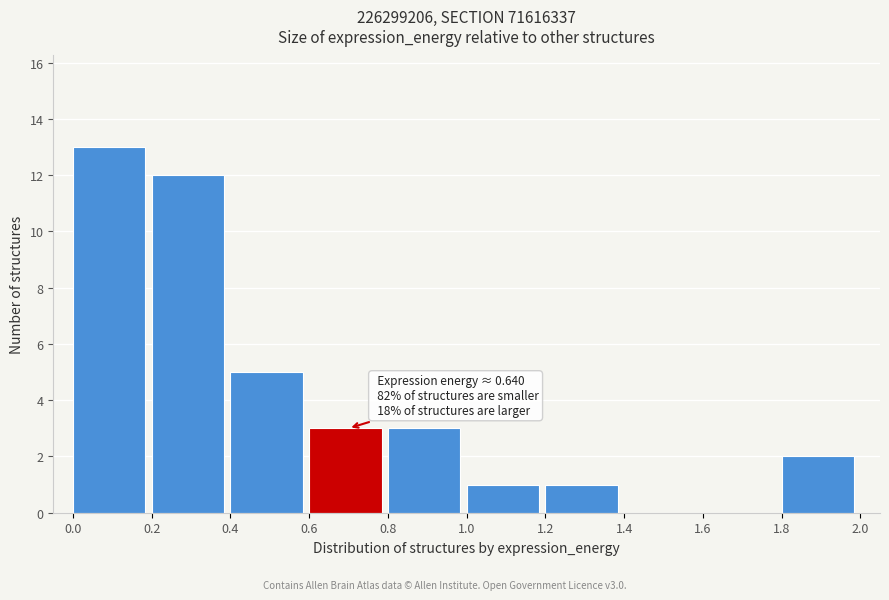

Which range on the x-axis has the tallest bar?

0.0 to 0.2